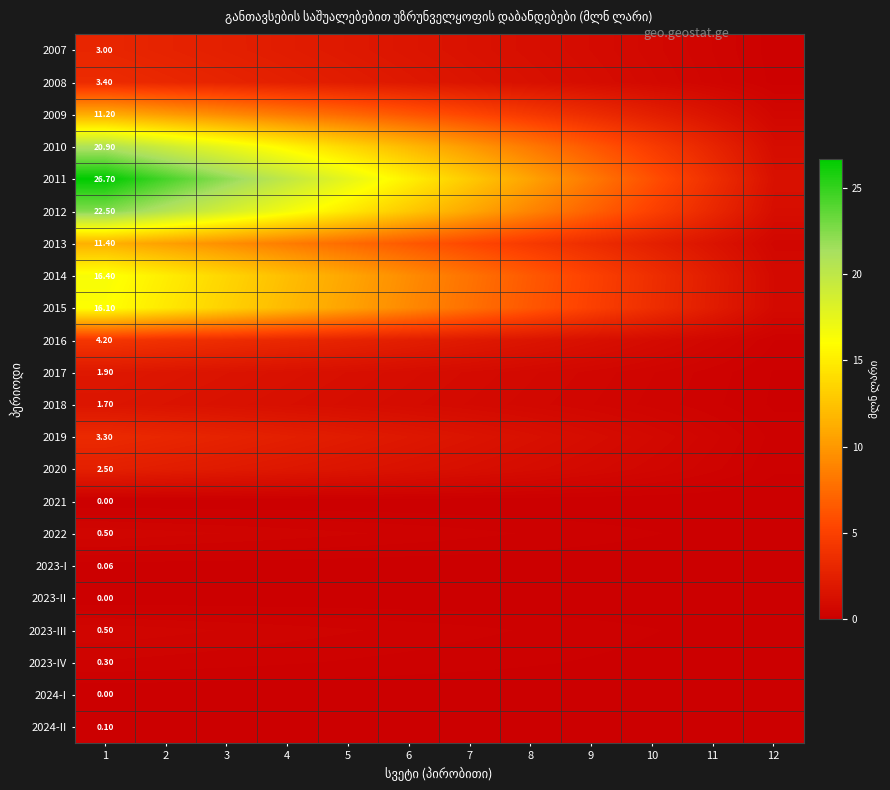

The 2016 series shows 3.8 at 2. True or false?

True